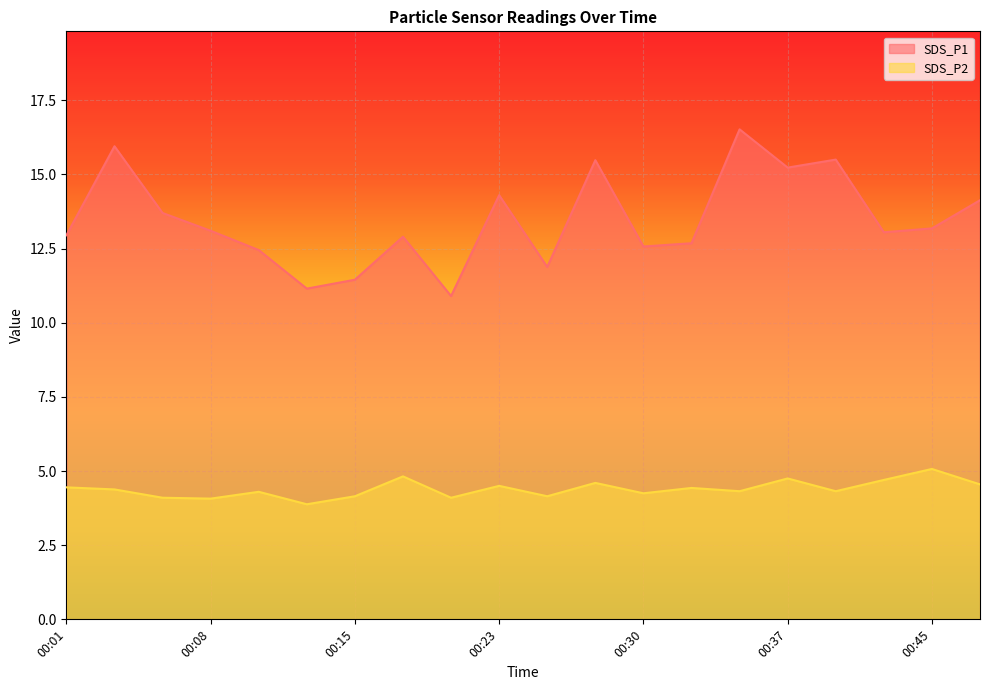

What is the value of the SDS_P2 point at the 1st from the left?

4.5